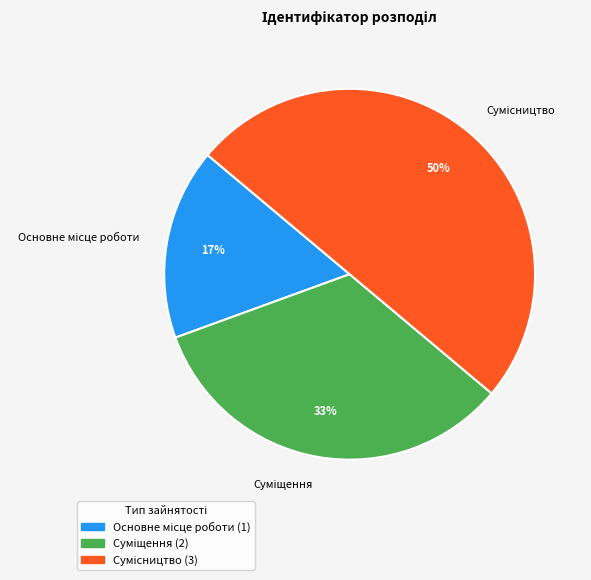

To the nearest percent, what is the difference between the largest and smallest slice percentages?

33%